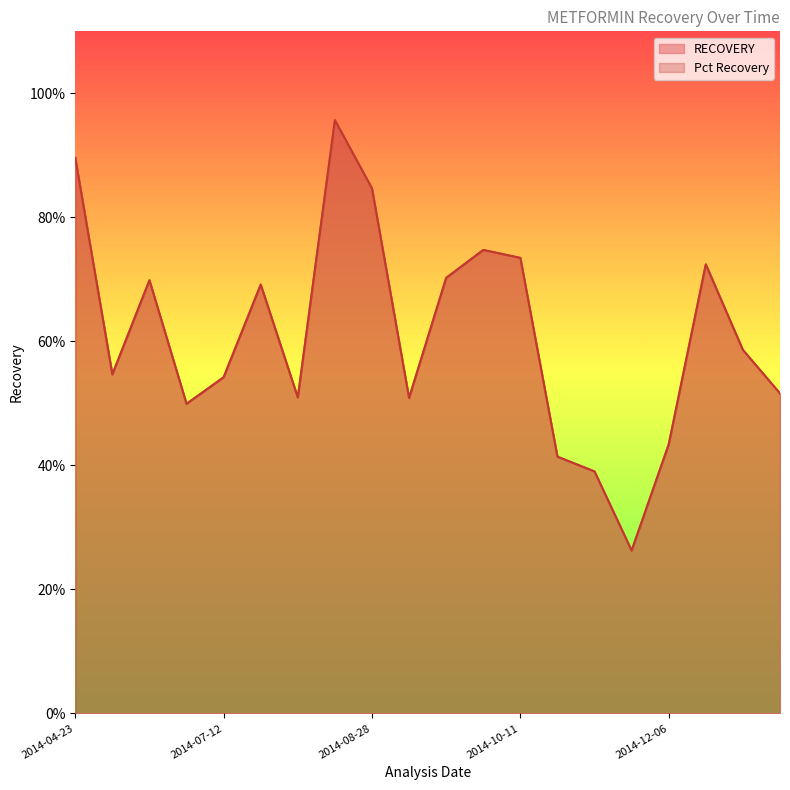

The Pct Recovery series shows 1.0 at 2014-10-10. True or false?

False